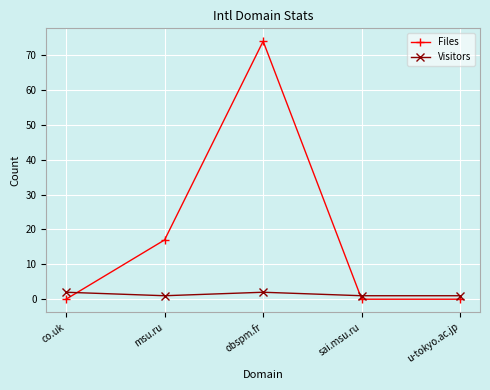

Does the chart have visible grid lines?

Yes